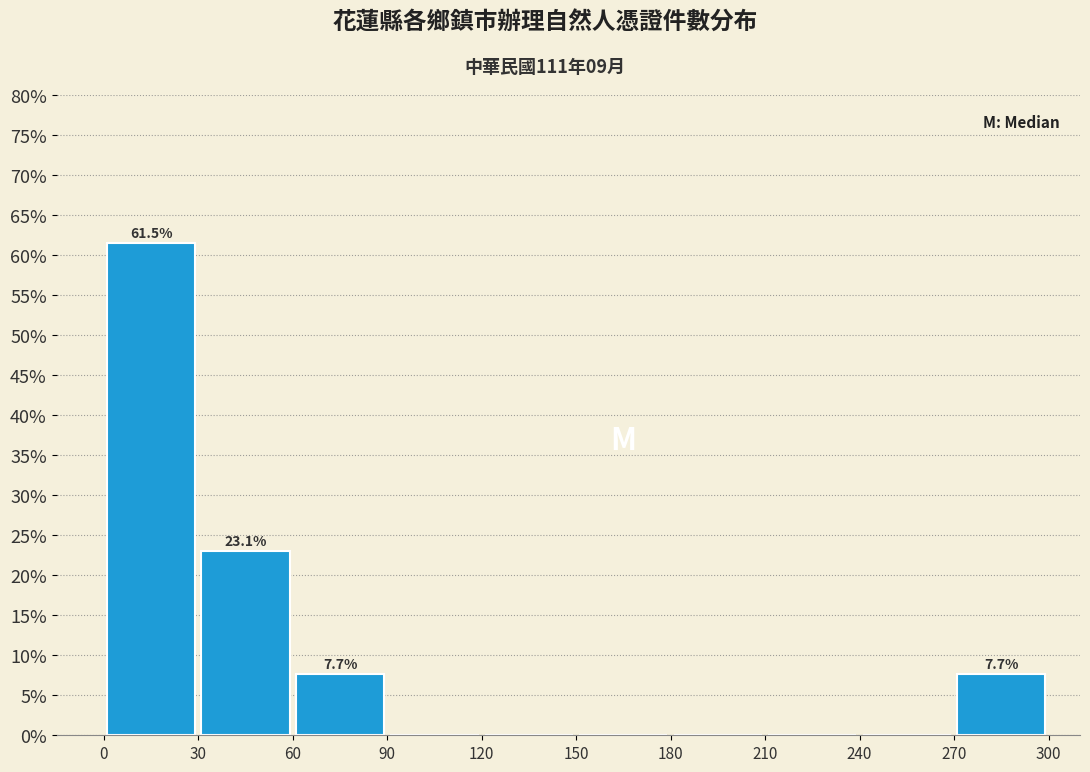

Over which range of the x-axis is the bar tallest?

0 to 30